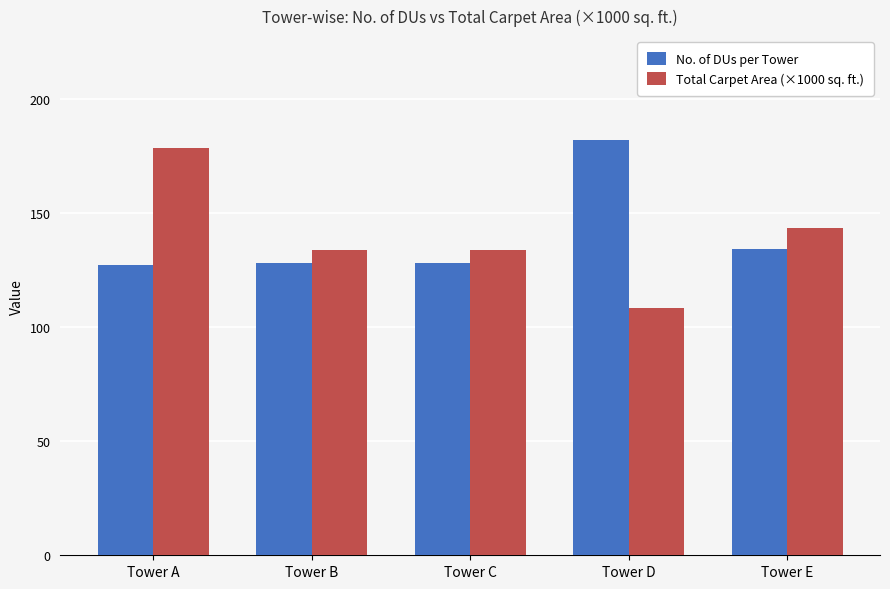

Does the chart contain any negative values?

No